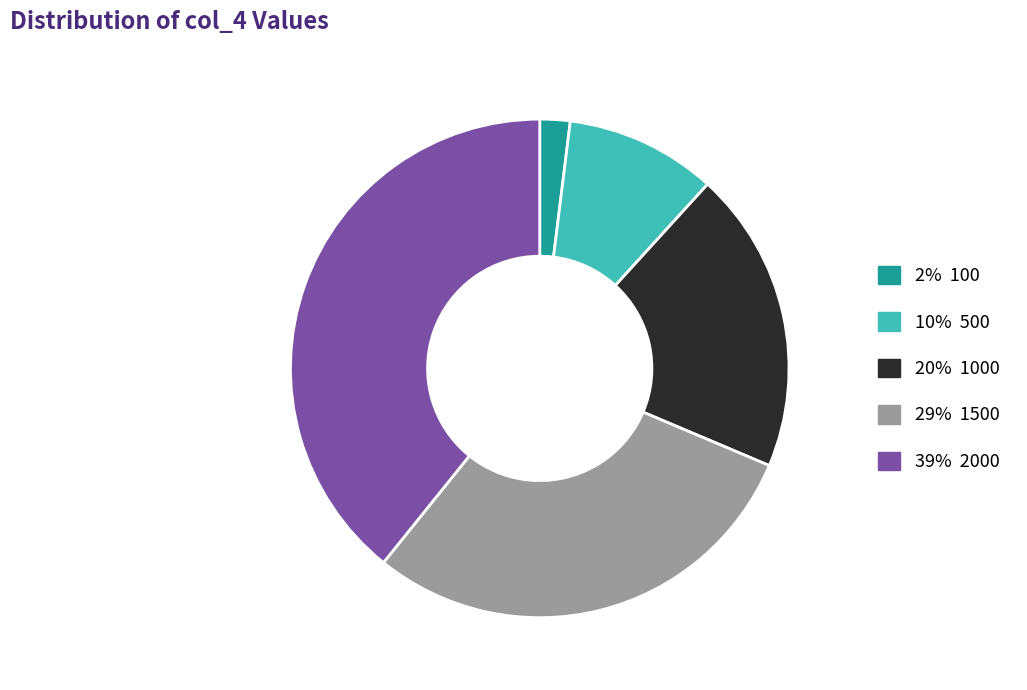

Does any single category account for the majority?

No